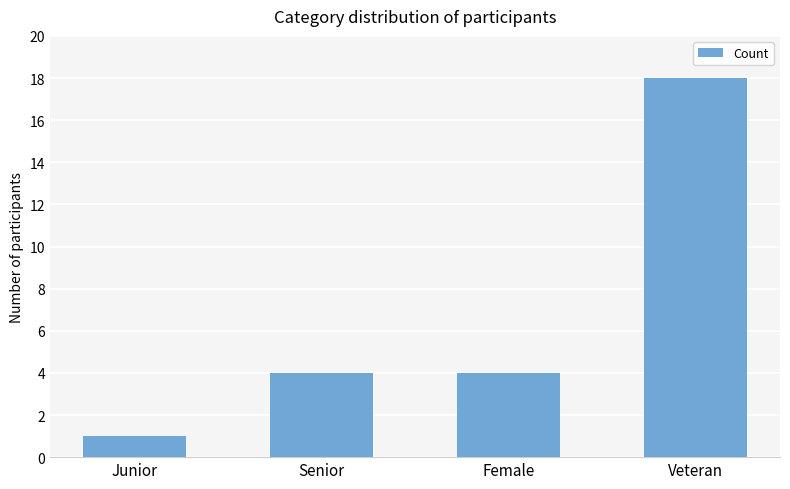

At which category does the chart reach its minimum across all series?

Junior